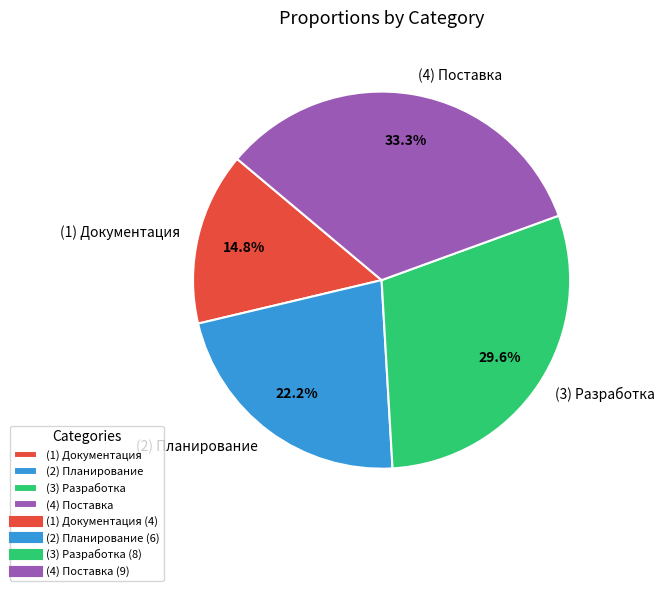

To the nearest percent, what is the average slice percentage?

25%